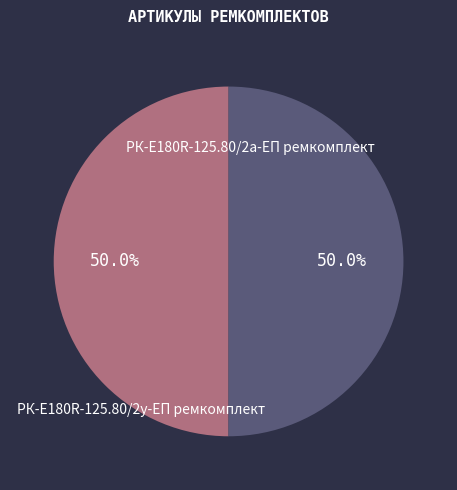

What is the smallest slice in the pie chart?

РК-E180R-125.80/2а-ЕП ремкомплект